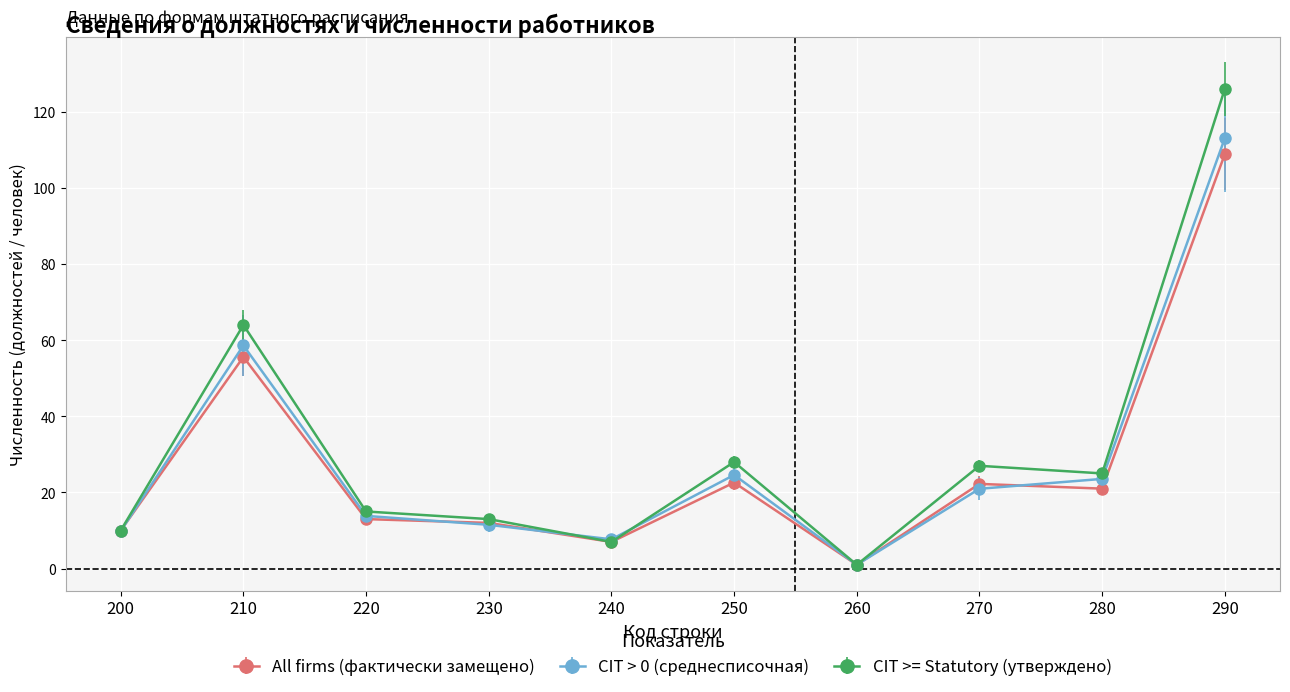

Between 220 and 240, which series saw the biggest shift?

CIT >= Statutory (утверждено)